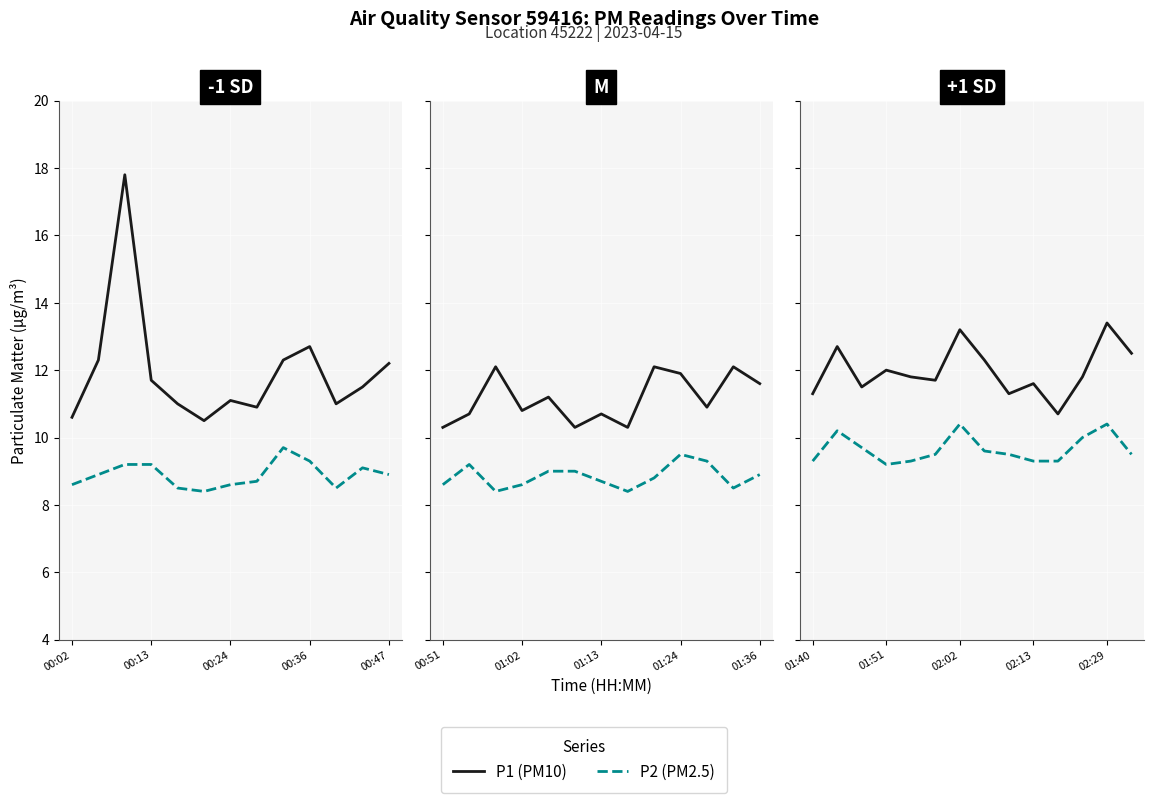

True or false: P2 (PM2.5) and P1 (PM10) intersect in this chart.

False